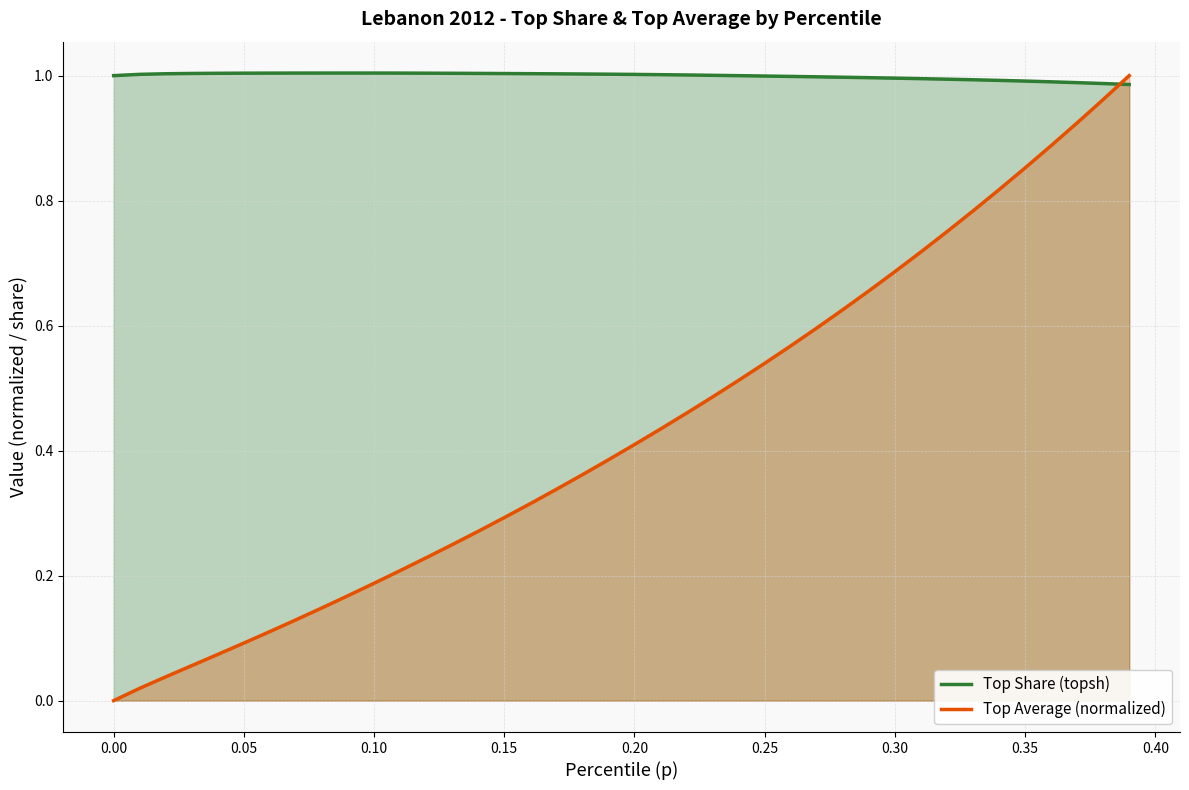

How many interior local peaks does the Top Share (topsh) series have?

1